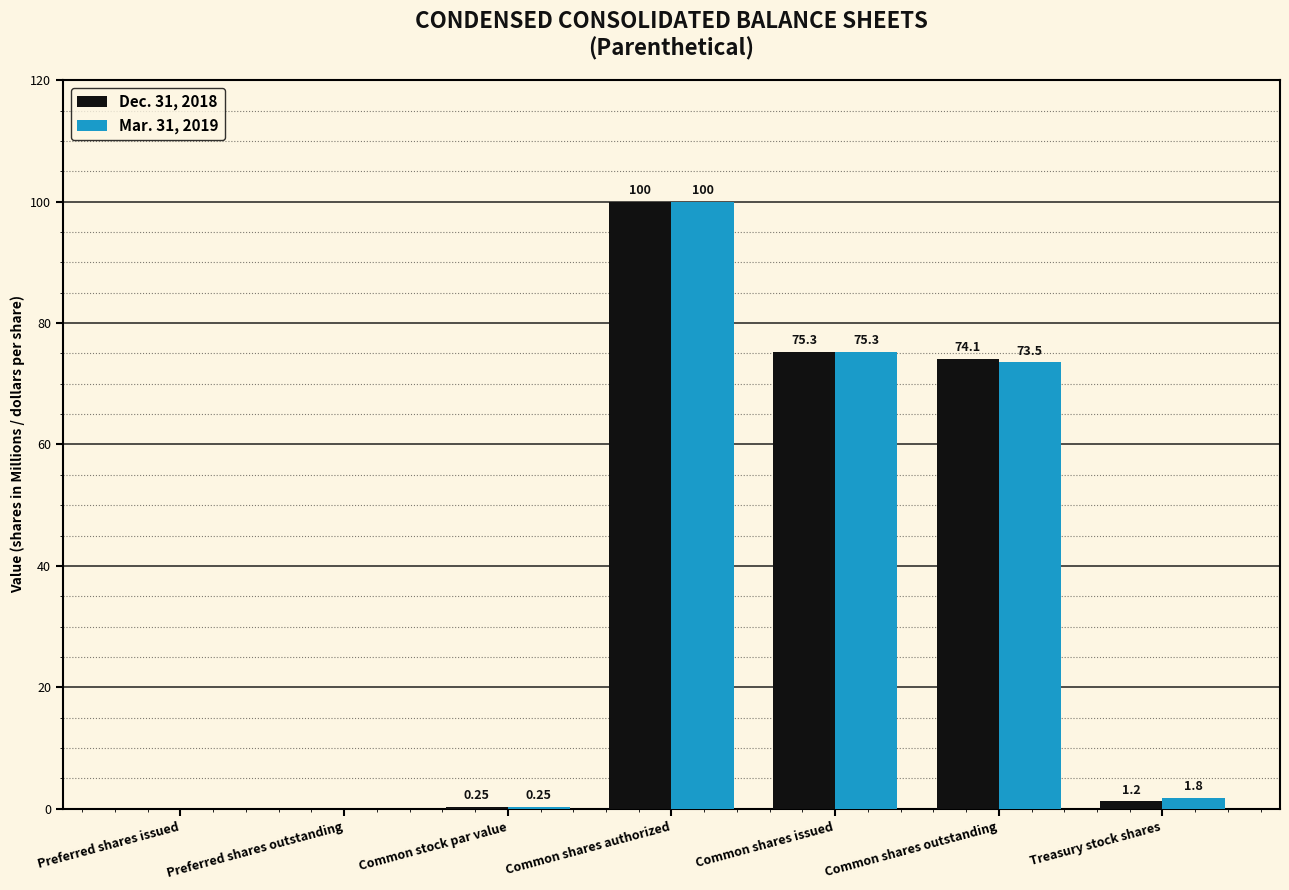

What value does the Mar. 31, 2019 series have at Common shares authorized?

100.0